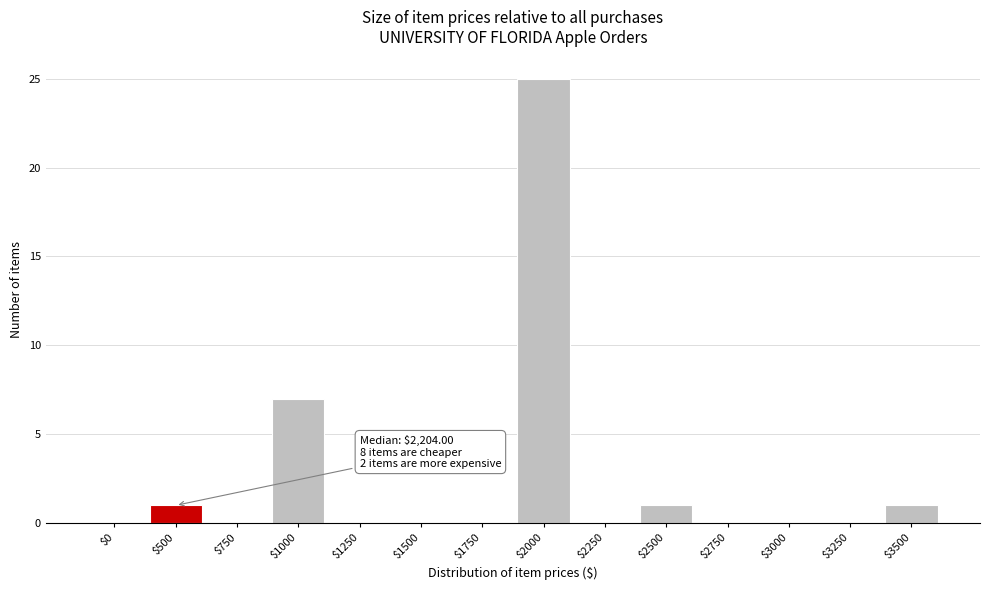

Which category has the highest value across all series?

$2000